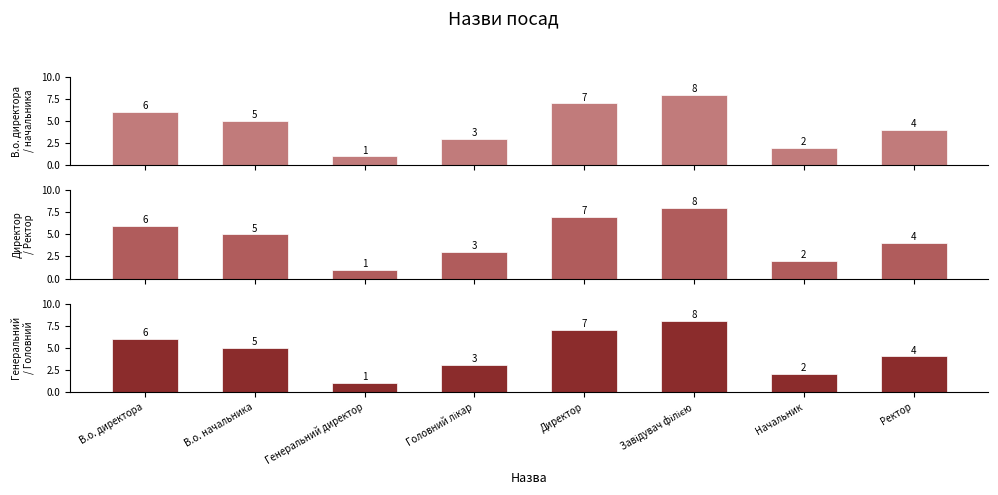

The chart shows a value of 2 at Начальник. True or false?

True